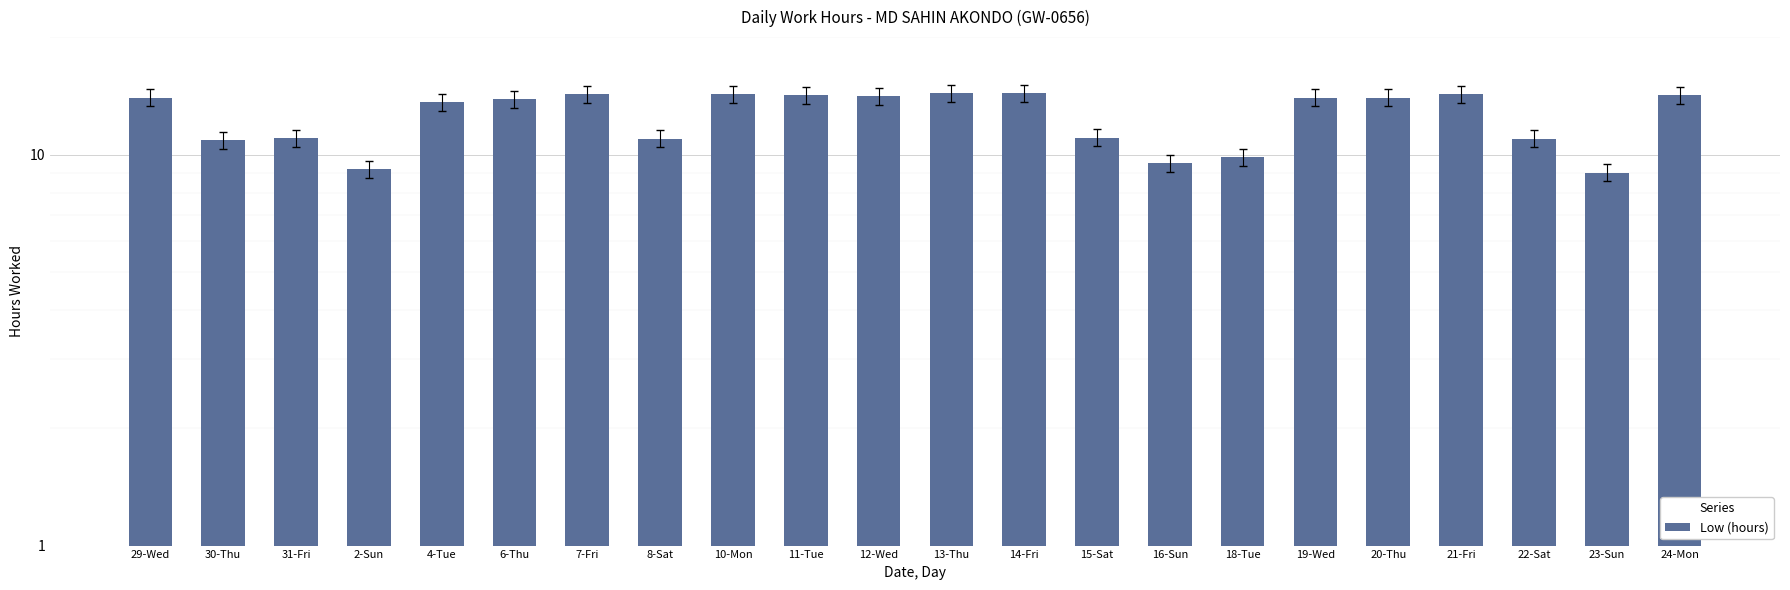

What is the sum of all values?

276.2